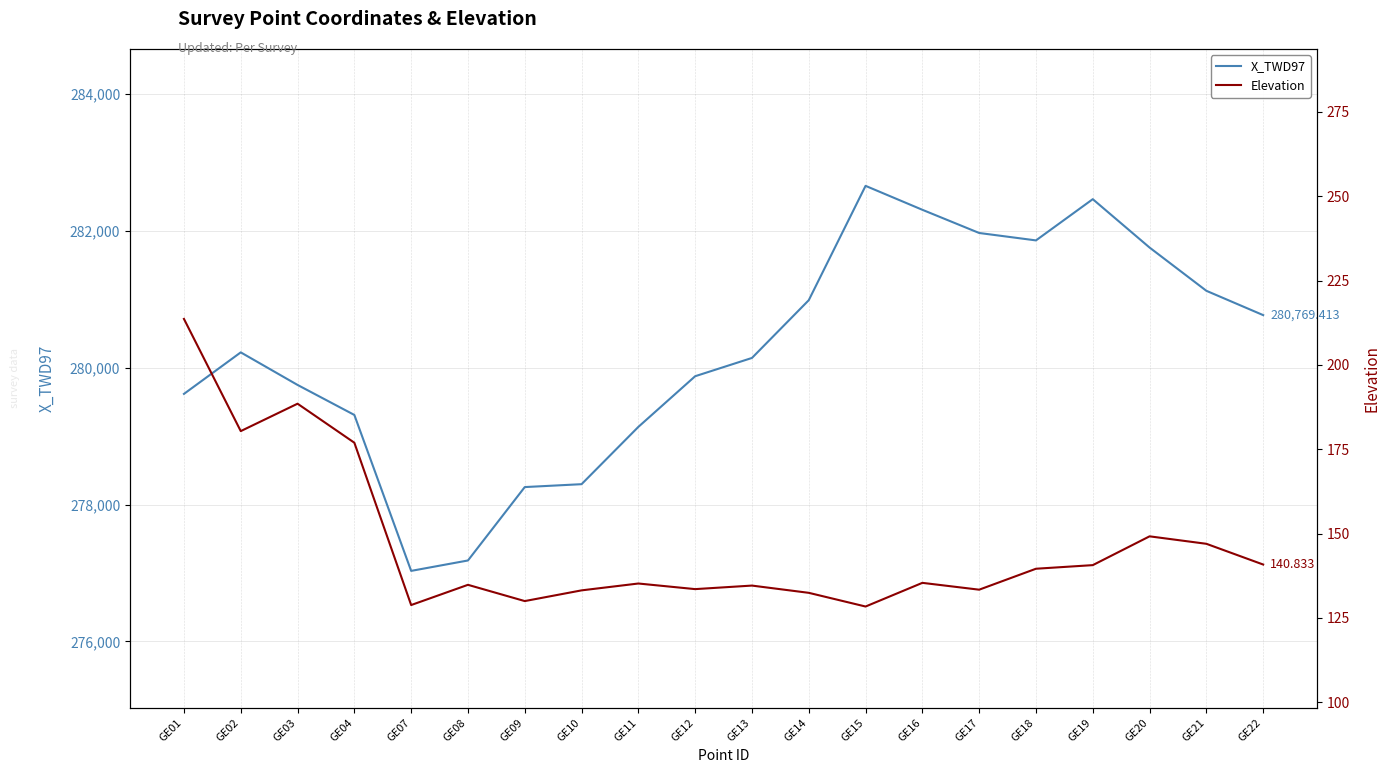

Rank the series at GE04 from lowest to highest value.

Elevation, X_TWD97